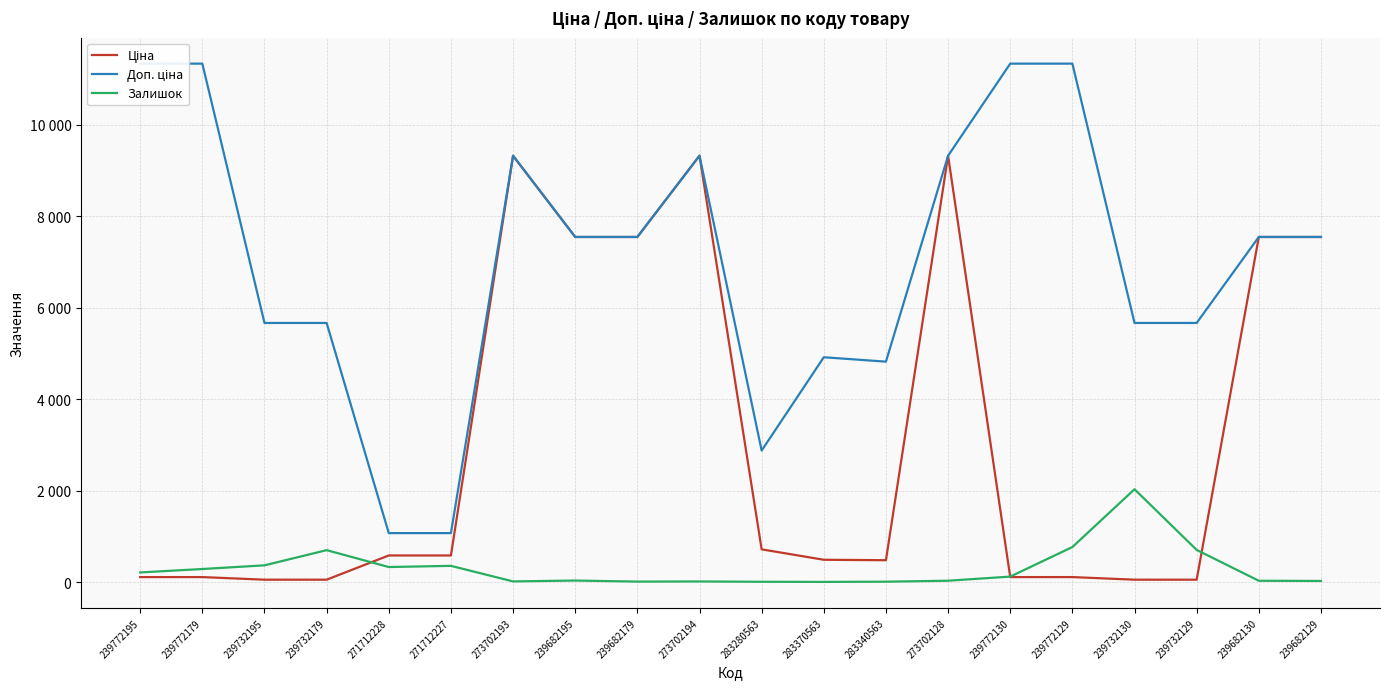

What are all the series names shown in the legend?

Ціна, Доп. ціна, Залишок